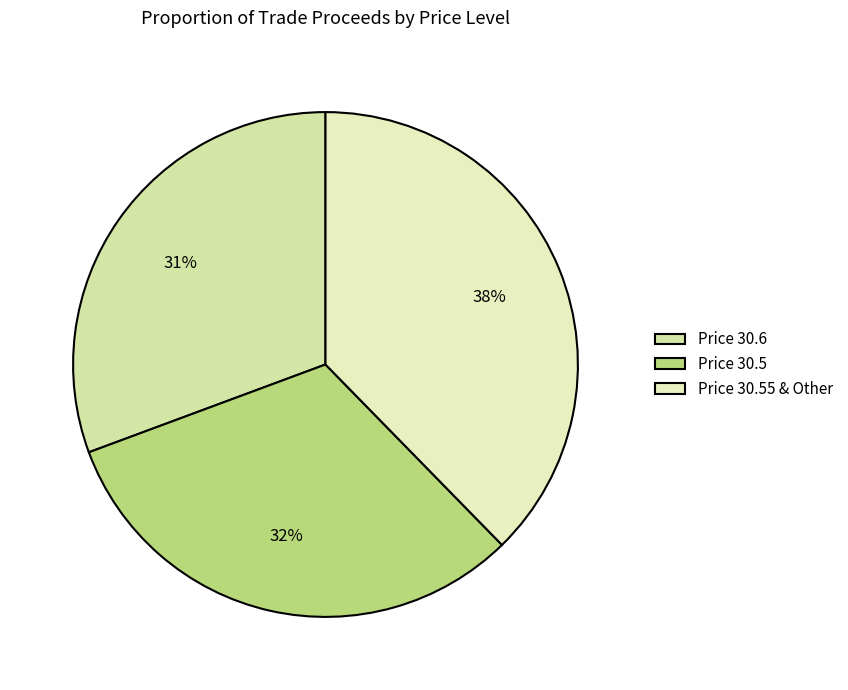

Count the number of slices in the pie.

3